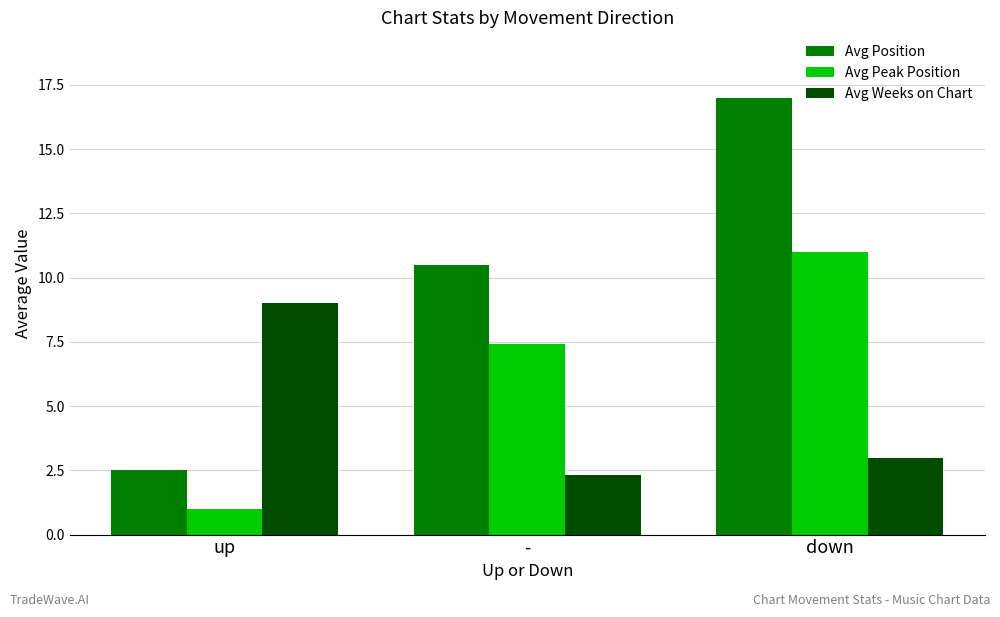

Which label corresponds to the largest value in the chart?

down